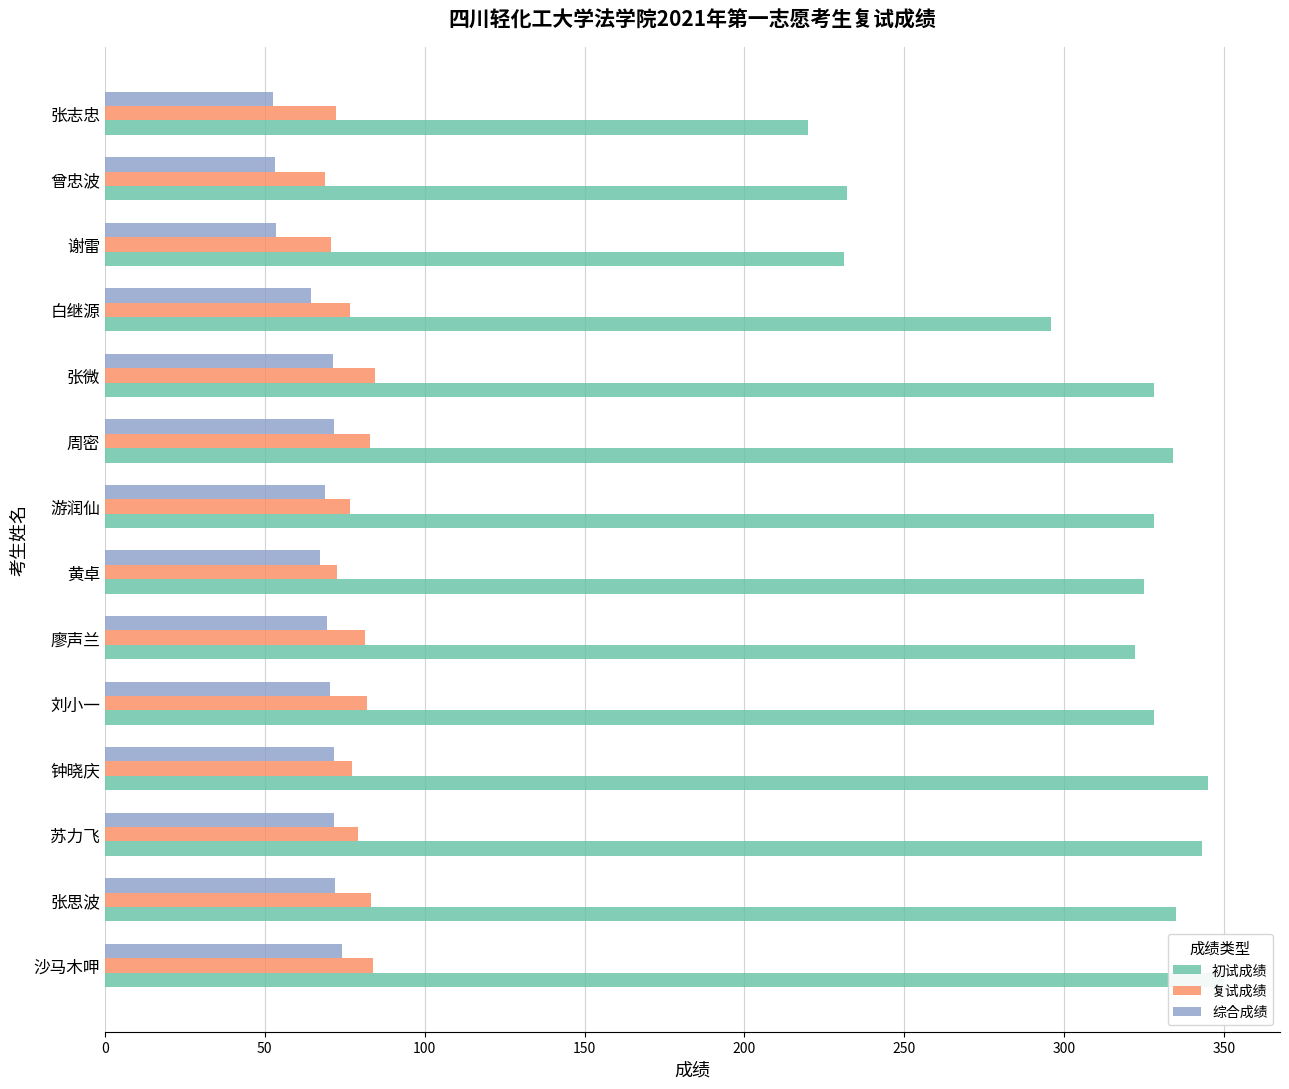

What value does the 综合成绩 series have at 曾忠波?

53.1